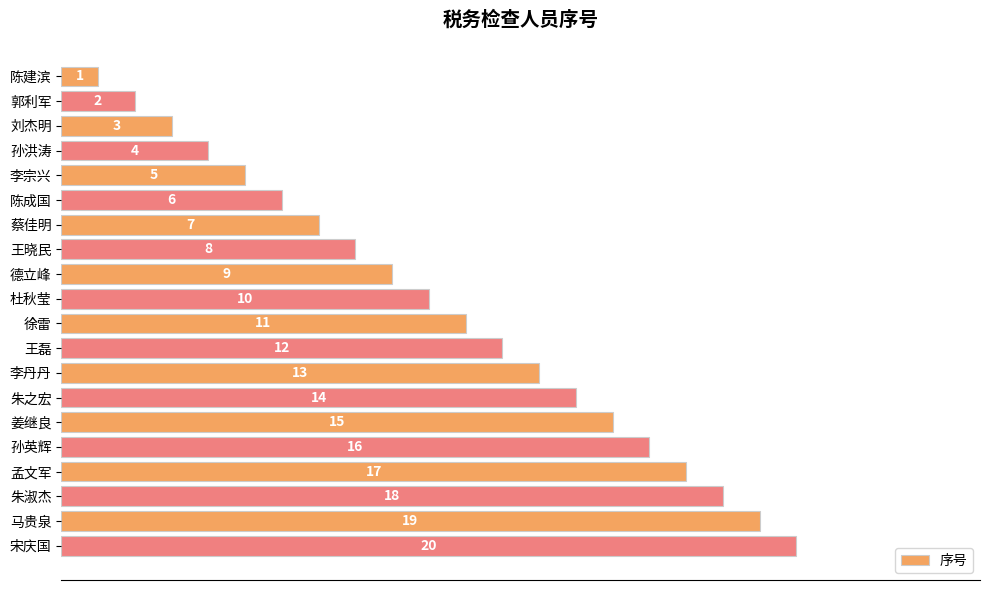

What position from the bottom is 朱之宏?

7